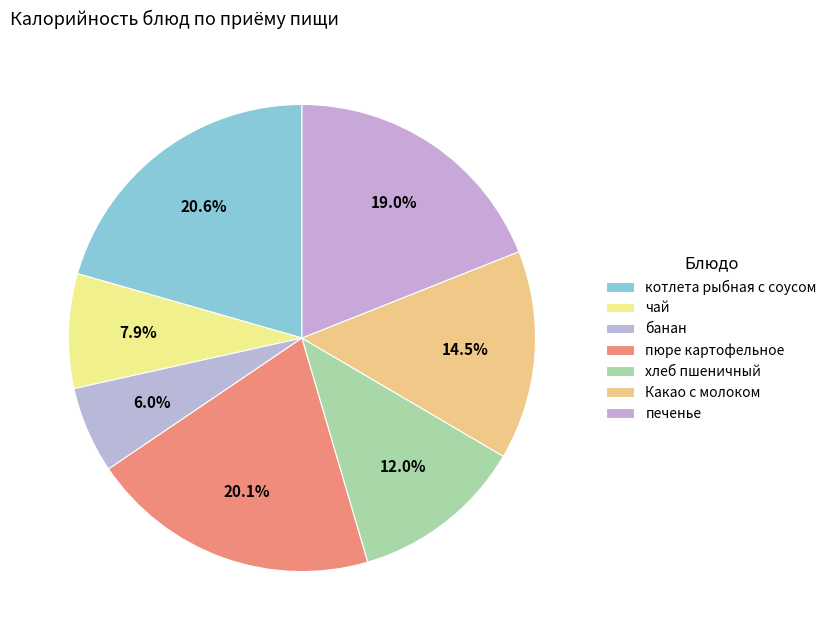

What is the change in value from котлета рыбная с соусом to чай?

-98.9